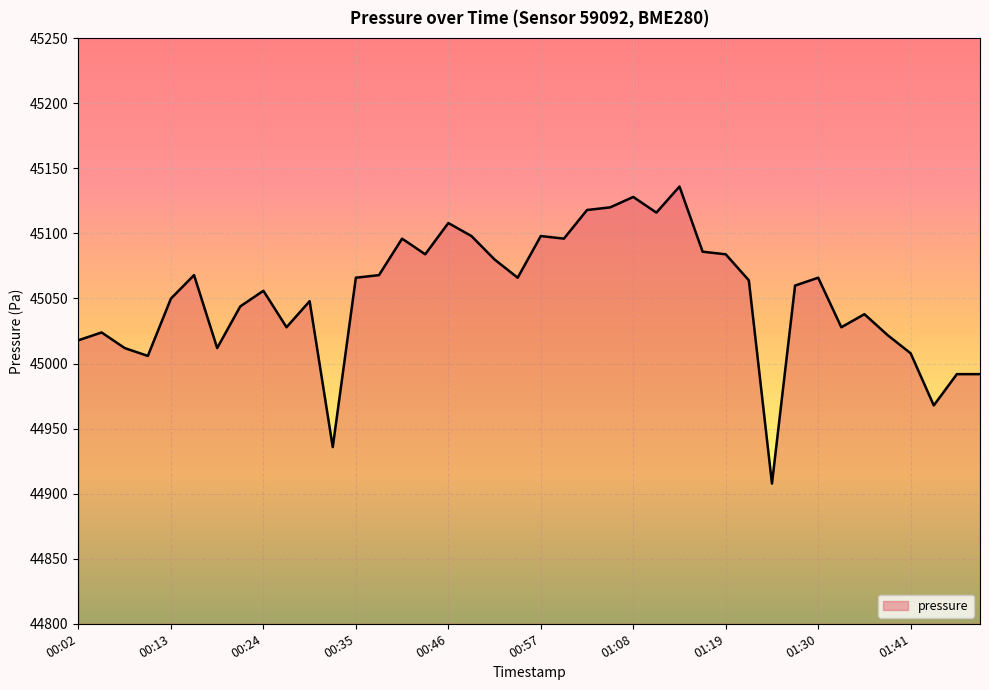

What is the minimum value shown in the chart?

44907.8